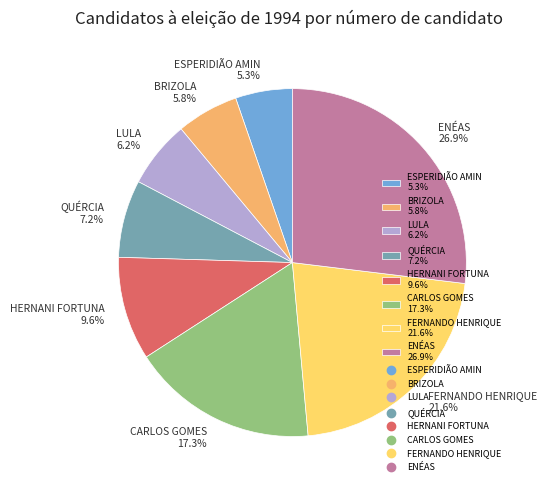

Between ESPERIDIÃO AMIN 5.3% and CARLOS GOMES 17.3%, which is larger?

CARLOS GOMES 17.3%